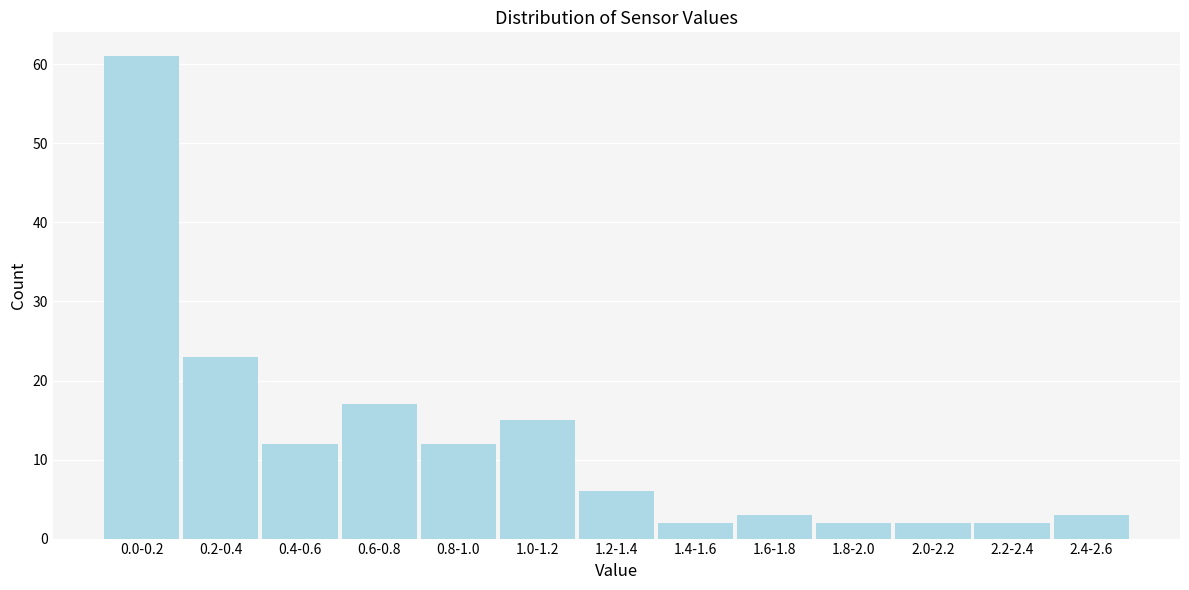

Reading left to right, extract all data points from this chart.

0.0-0.2=61	0.2-0.4=23	0.4-0.6=12	0.6-0.8=17	0.8-1.0=12	1.0-1.2=15	1.2-1.4=6	1.4-1.6=2	1.6-1.8=3	1.8-2.0=2	2.0-2.2=2	2.2-2.4=2	2.4-2.6=3